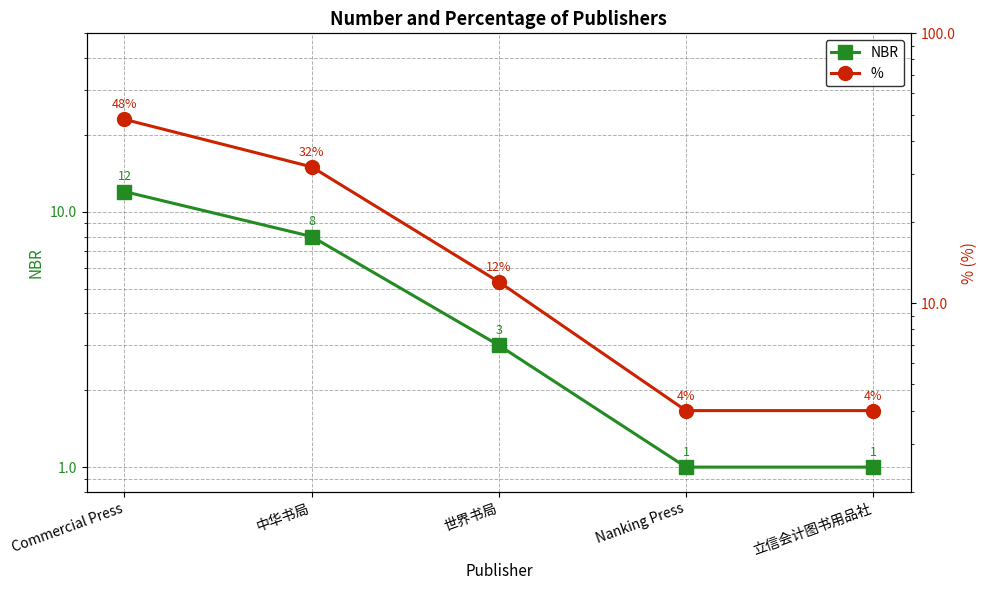

Where is % nearest to the value 26?

中华书局